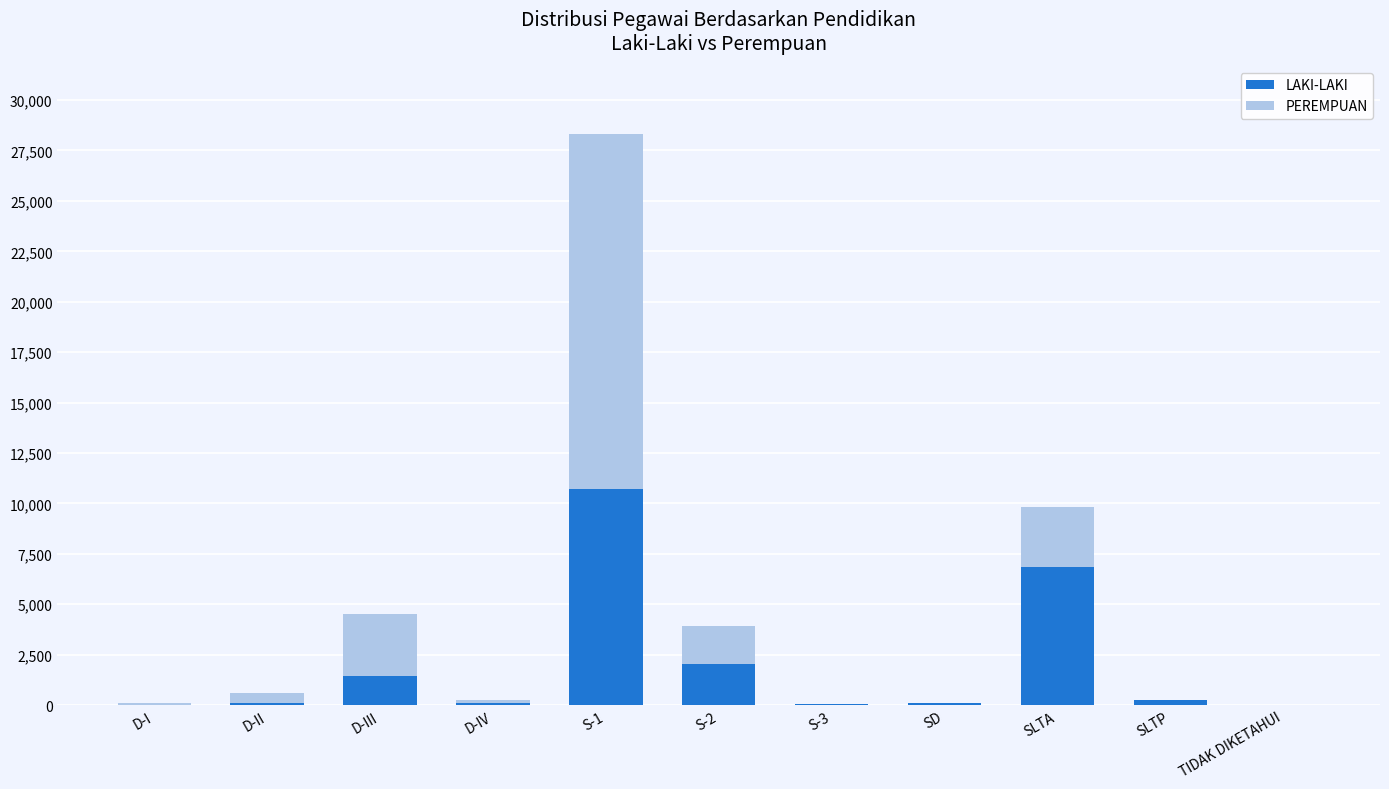

Which category has the highest value in the LAKI-LAKI series?

S-1